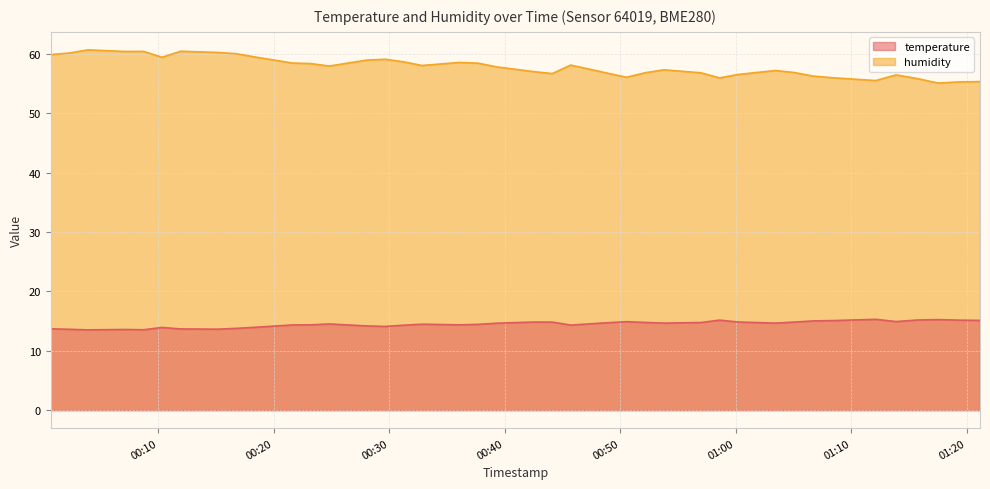

Reading left to right, list all the values displayed in this chart.

temperature: 13.7	13.6	13.5	13.6	13.5	13.9	13.7	13.6	13.8	14.0	14.3	14.4	14.5	14.2	14.1	14.3	14.5	14.4	14.4	14.6	14.8	14.8	14.3	14.7	14.9	14.8	14.7	14.8	15.2	14.8	14.7	14.8	15.0	15.1	15.3	14.9	15.2	15.2	15.2	15.1
humidity: 59.9	60.1	60.7	60.4	60.4	59.4	60.4	60.2	60.0	59.5	58.5	58.4	58.0	58.9	59.1	58.7	58.0	58.5	58.4	57.8	57.0	56.7	58.1	56.7	56.1	56.8	57.3	56.8	56.0	56.5	57.2	56.9	56.2	56.0	55.5	56.5	55.8	55.1	55.3	55.3